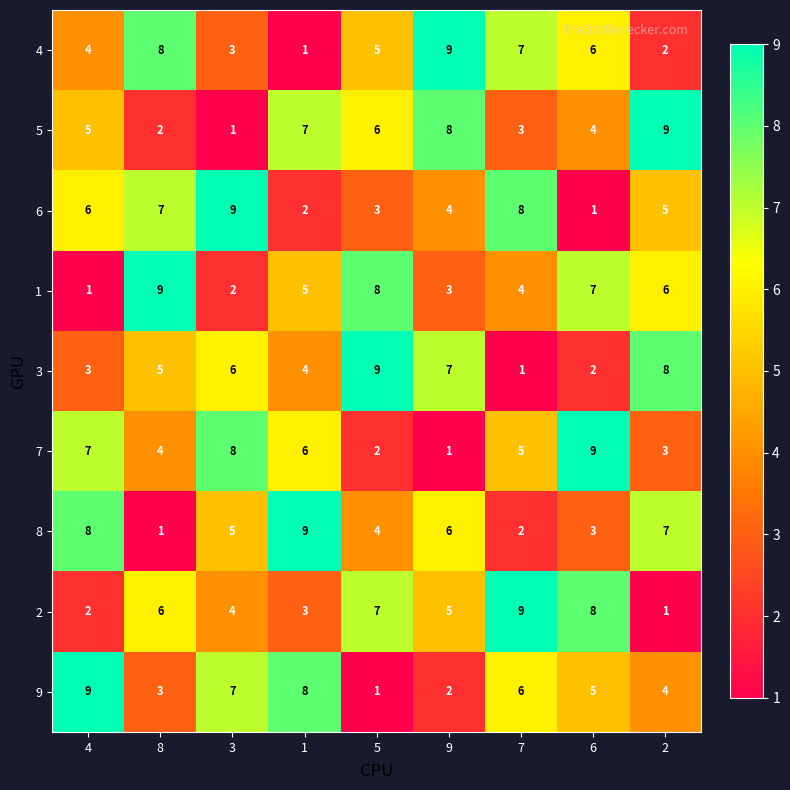

What is the smallest value displayed?

1